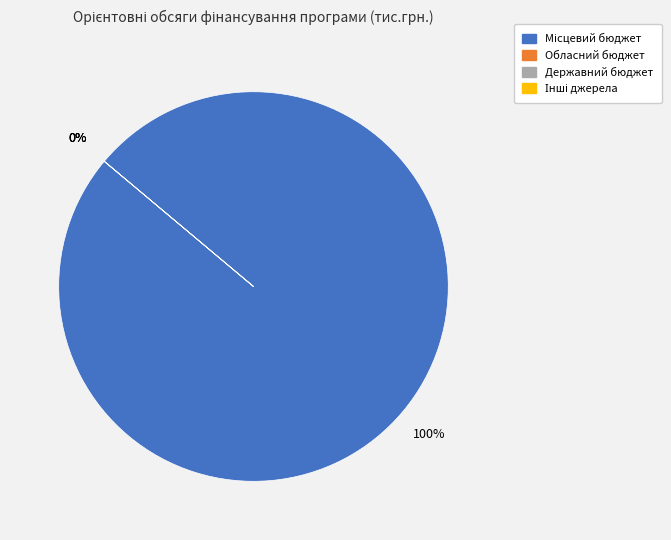

How many segments does this pie chart have?

4